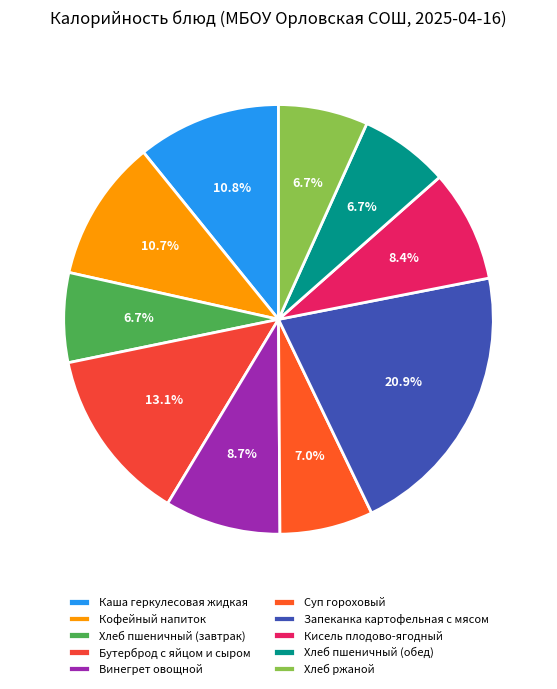

To the nearest percent, what is the difference between the Запеканка картофельная с мясом and Кисель плодово-ягодный slice percentages?

13%